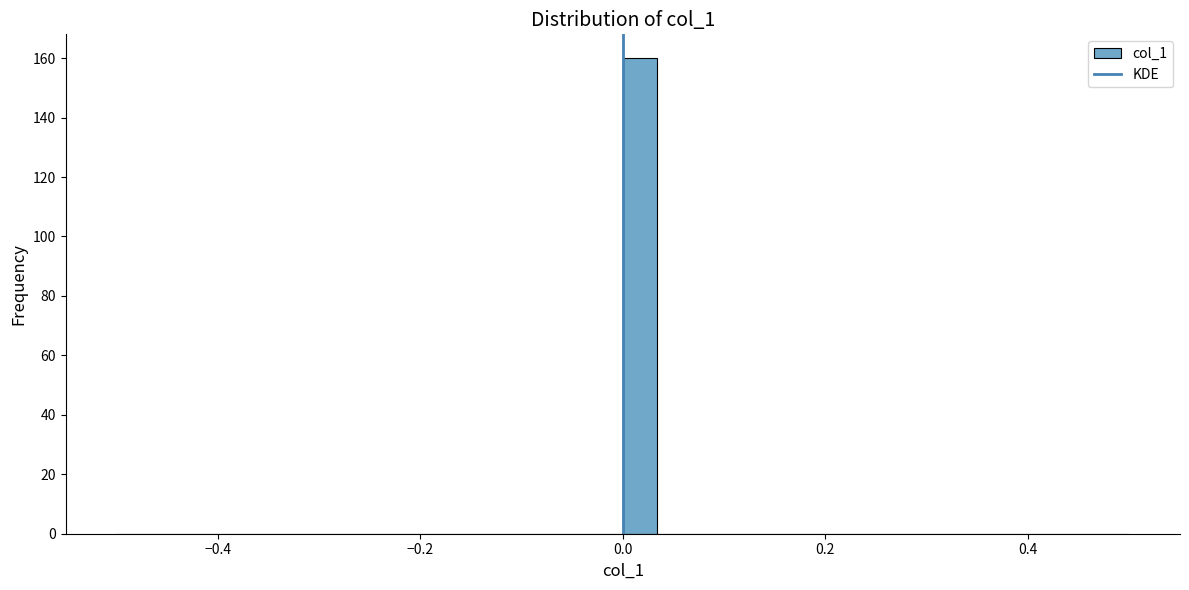

Read against the x-axis, roughly where is the centre of the tallest bar?

0.02